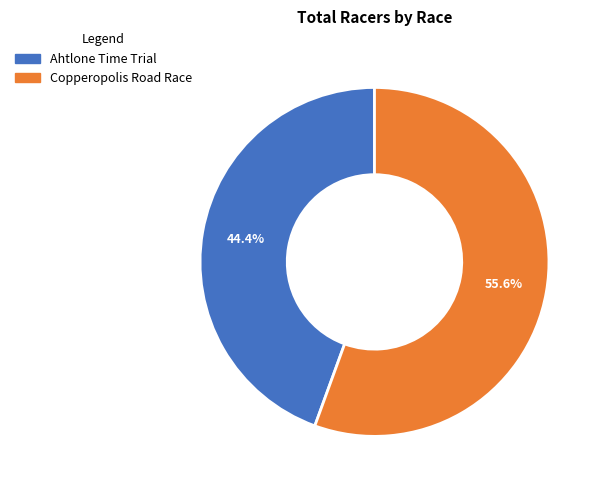

What is the ratio of the value at Ahtlone Time Trial to the value at Copperopolis Road Race?

0.8